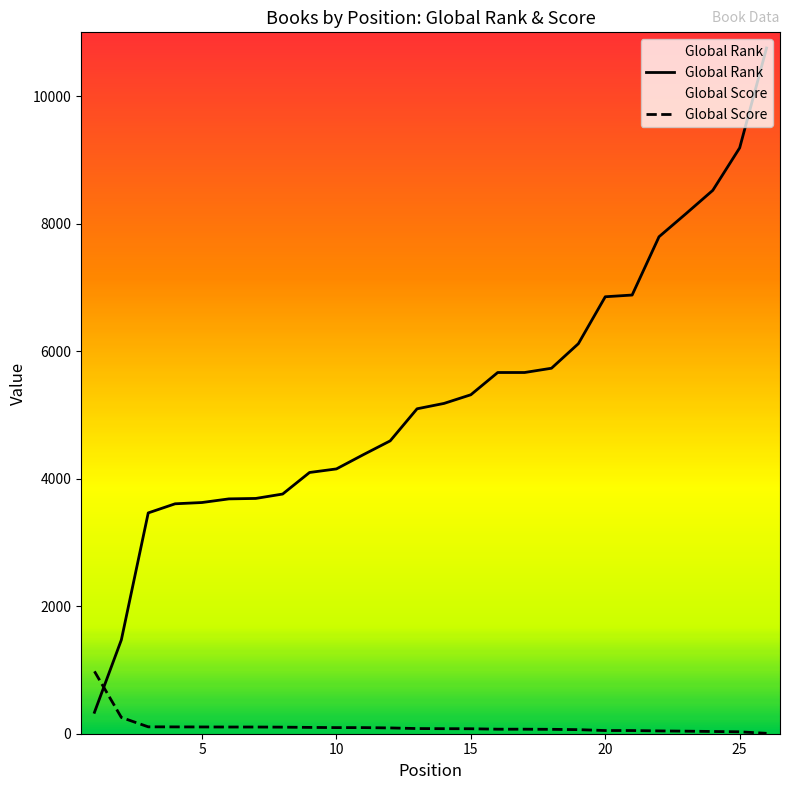

Rank the series at 10 from highest to lowest value.

Global Rank, Global Score